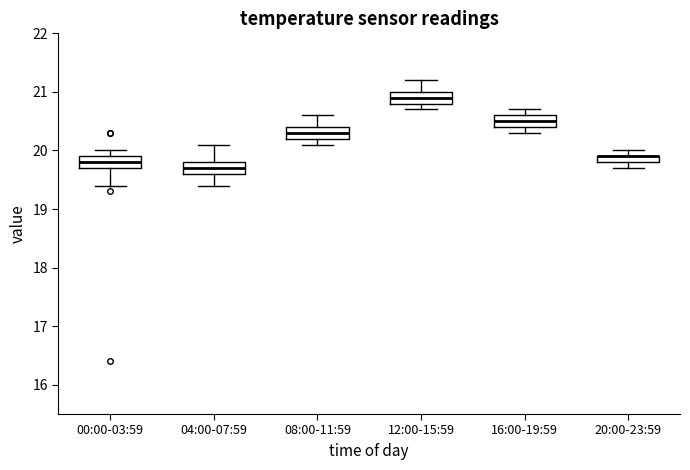

Where is the upper edge of the box for 16:00-19:59 on the y-axis? The values are not printed on the chart, so give them approximately, as read against the axis.

20.6